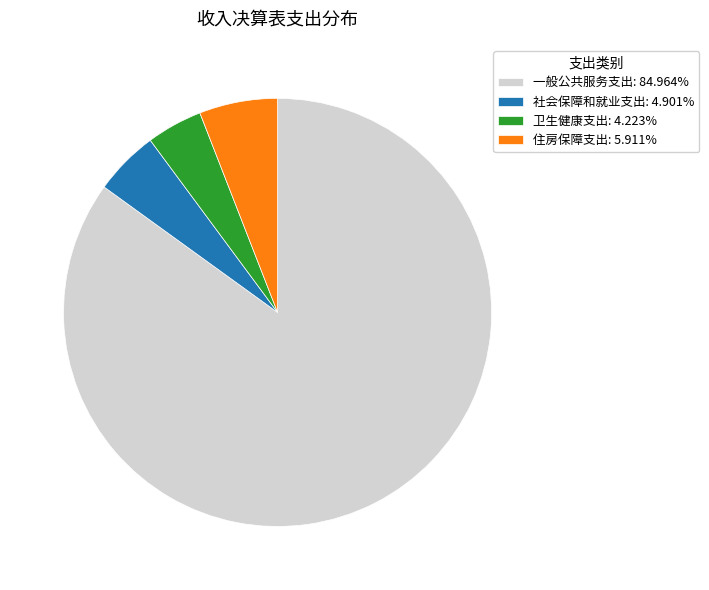

Combined, do 住房保障支出: 5.911% and 社会保障和就业支出: 4.901% account for over 50%?

No